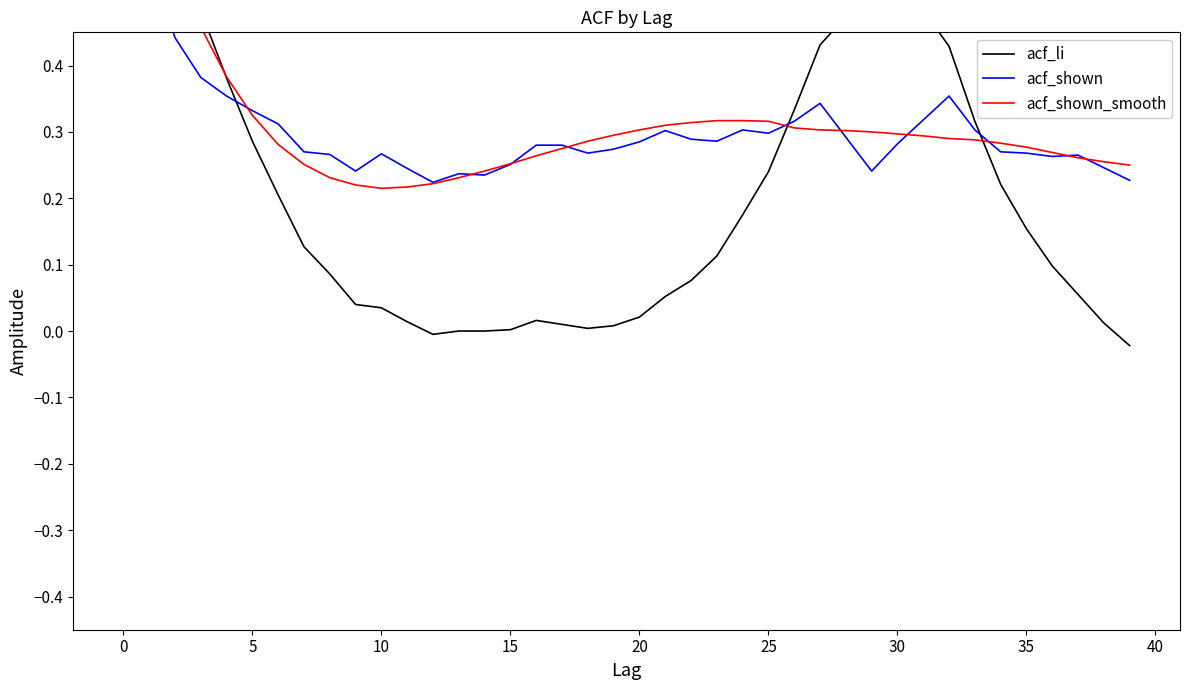

How many negative values does the acf_li series have?

2